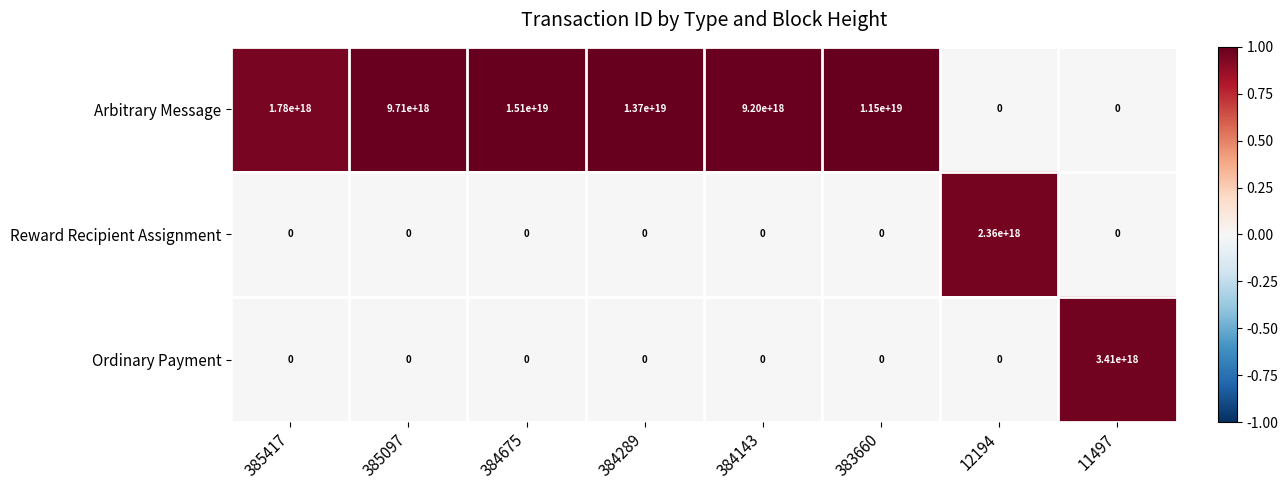

Rank the series by their maximum value, from lowest to highest.

Reward Recipient Assignment, Ordinary Payment, Arbitrary Message